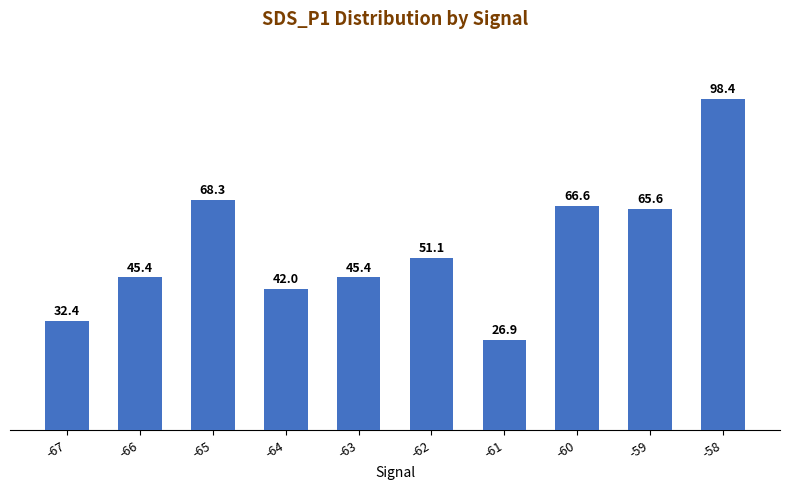

What is the value of the 8th bar from the left?

66.6